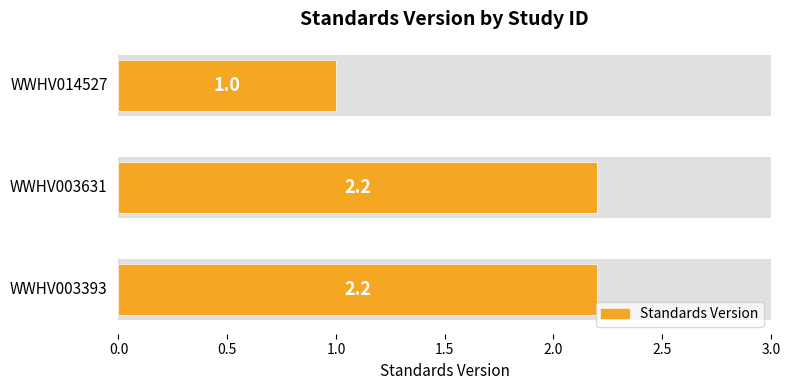

True or false: the data shows 0.6 at 1.0.

False